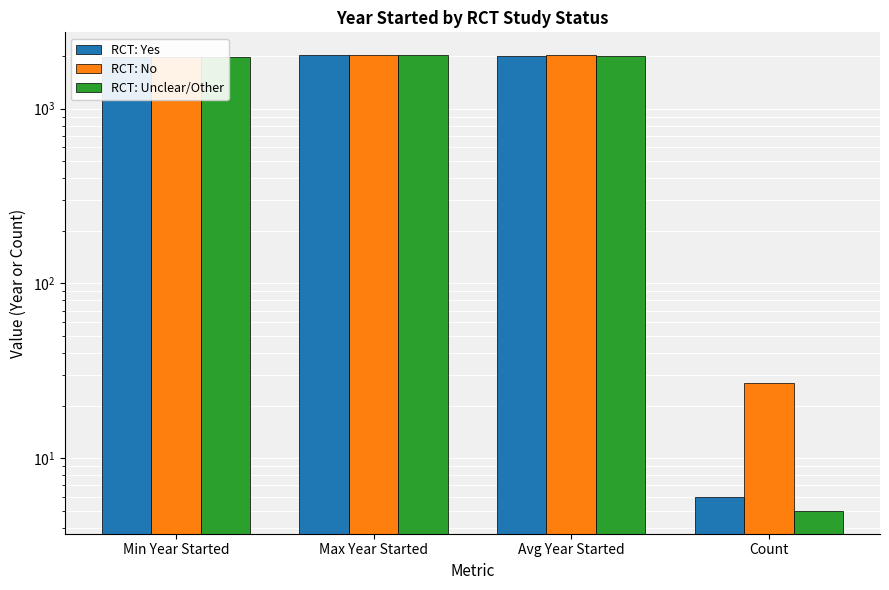

Is it true that RCT: Unclear/Other equals 519 at Min Year Started?

False